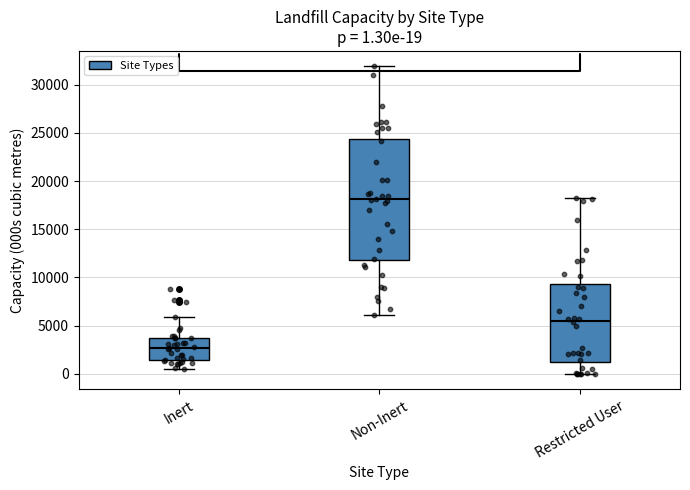

Comparing the boxes themselves (not the whiskers), which one is the tallest?

Non-Inert